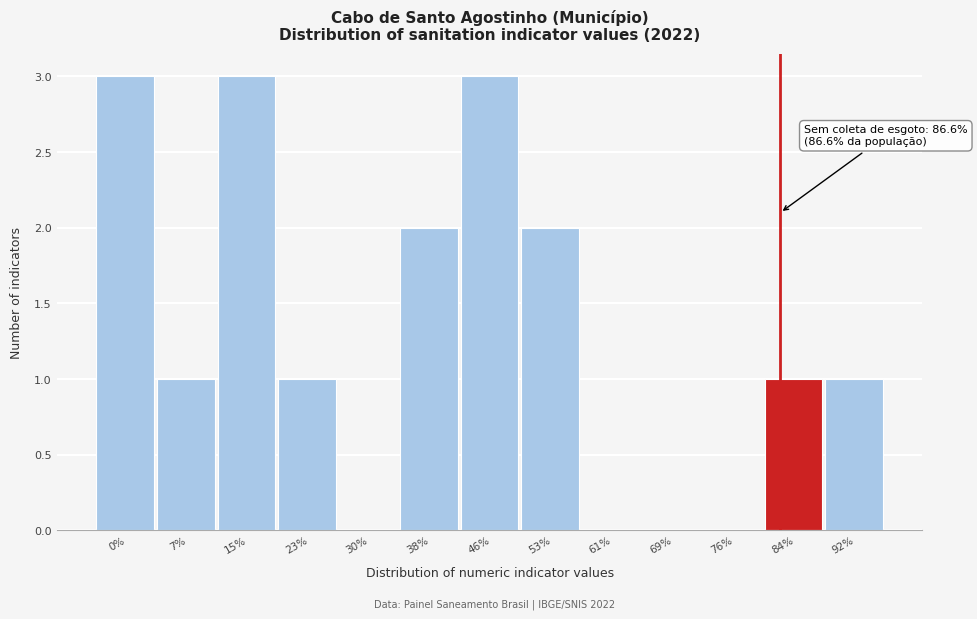

Reading left to right, extract all data points from this chart.

0%=3	7%=1	15%=3	23%=1	30%=0	38%=2	46%=3	53%=2	61%=0	69%=0	76%=0	84%=1	92%=1